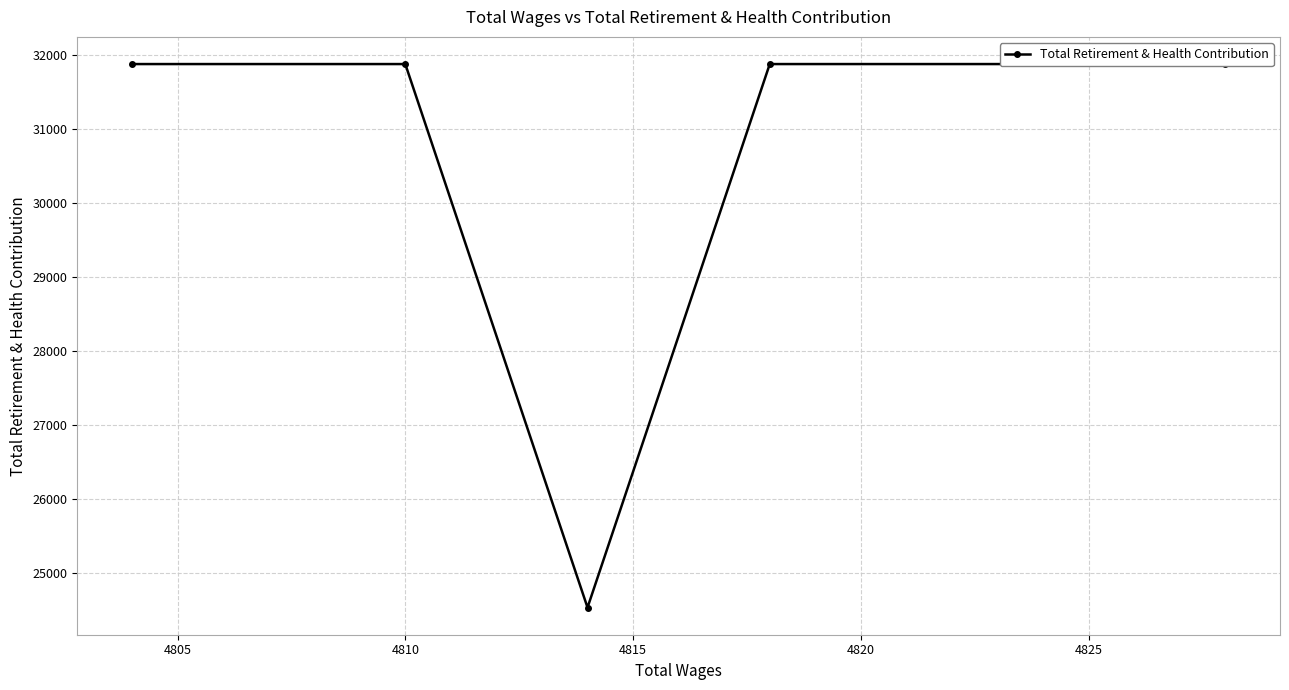

Is this an area chart (filled region under the line)?

No